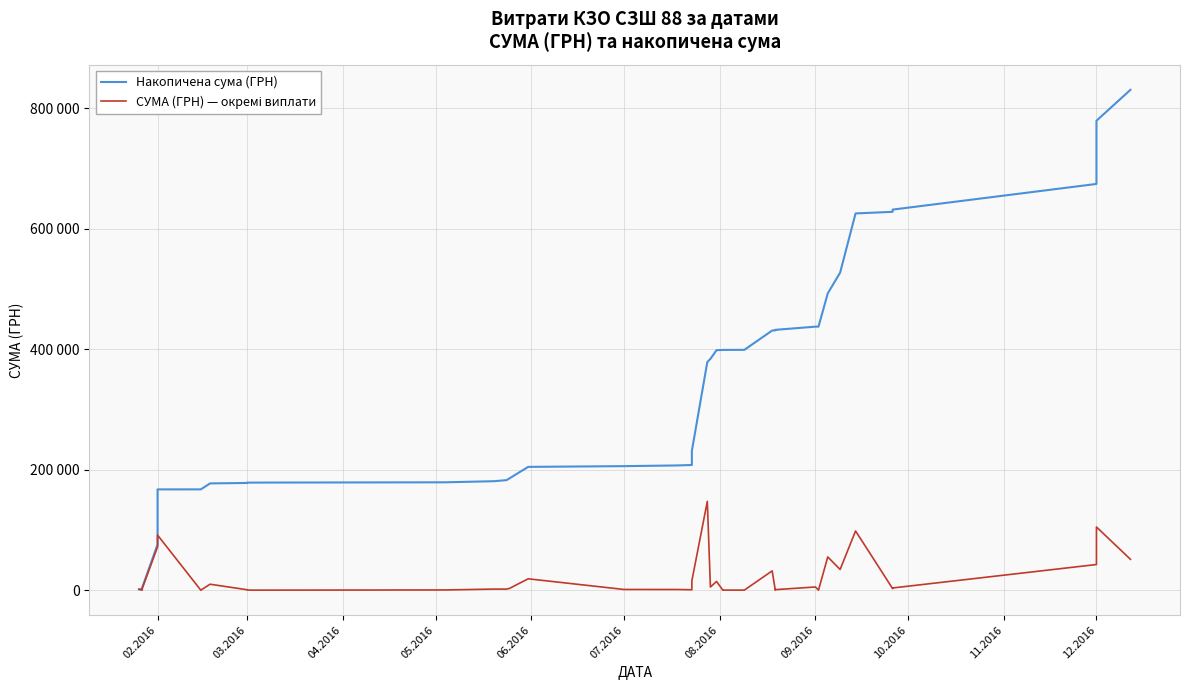

What is the average value of the СУМА (ГРН) — окремі виплати series?

20758.2